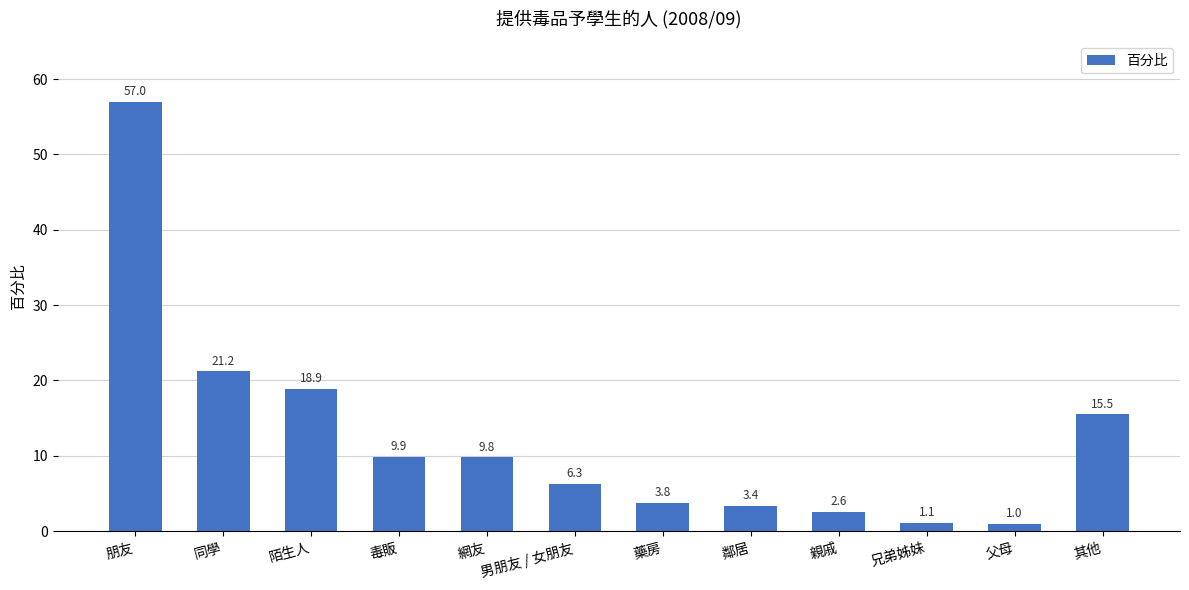

Between 陌生人 and 同學, which is larger?

同學